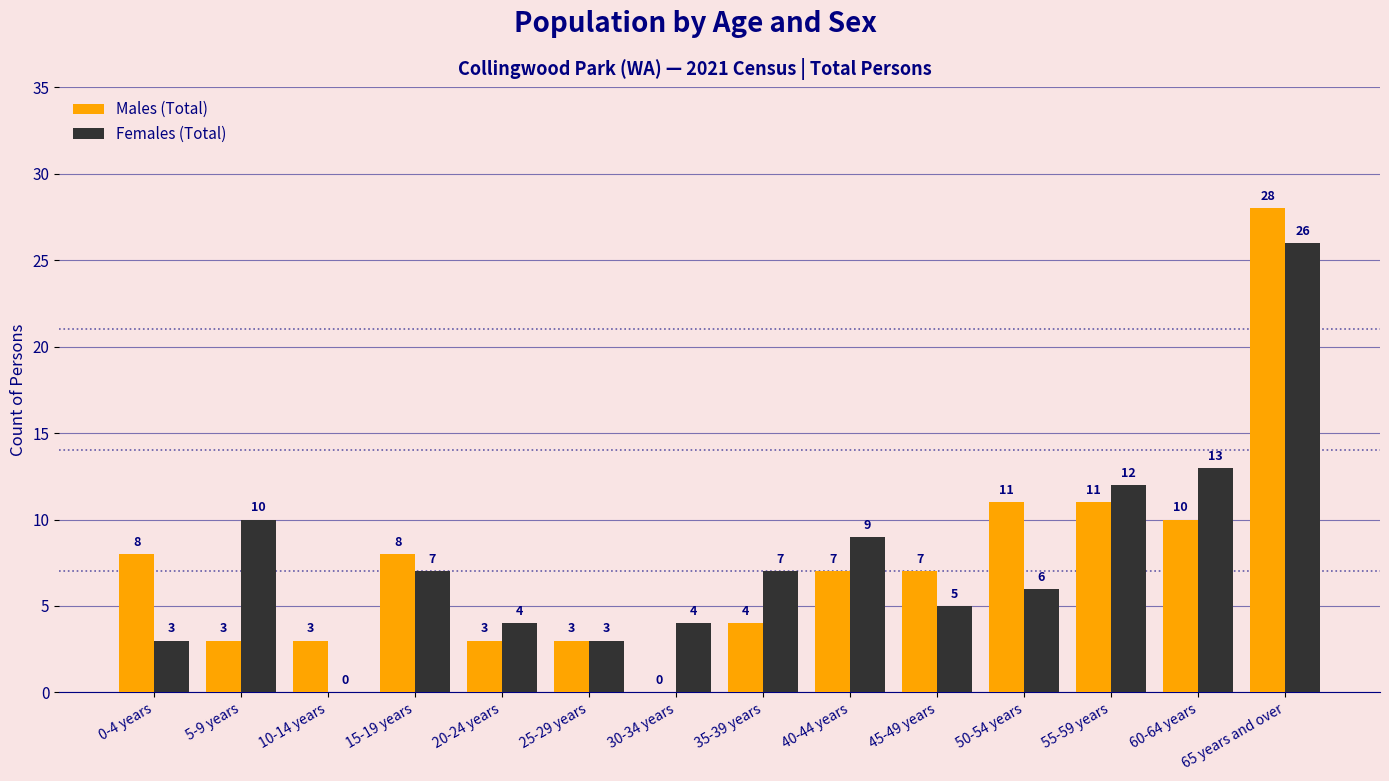

Count the number of data series in this chart.

2